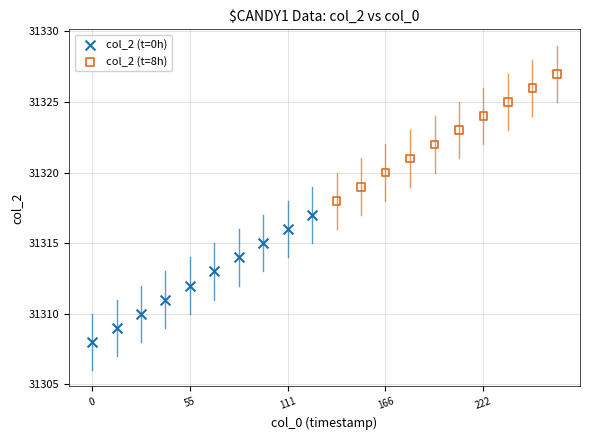

Which series reaches the maximum Y coordinate?

col_2 (t=8h)